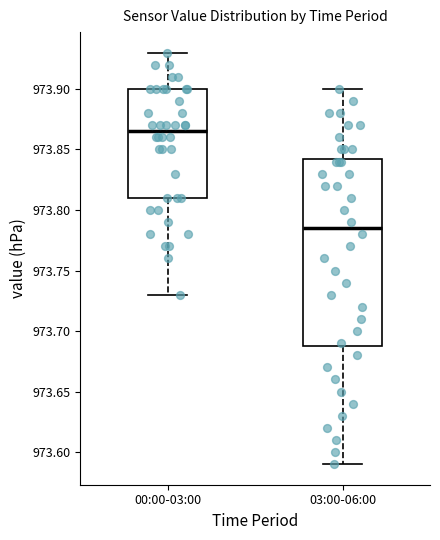

Which box has the lowest median line?

03:00-06:00